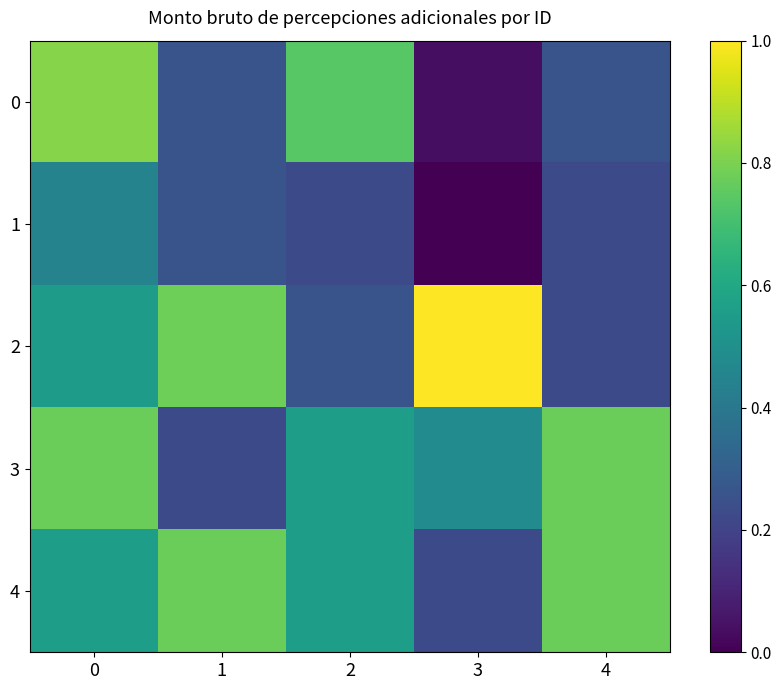

Reading left to right, list all the values displayed in this chart.

0: 0=0.8	1=0.3	2=0.7	3=0.0	4=0.3
1: 0=0.4	1=0.3	2=0.2	3=0.0	4=0.2
2: 0=0.6	1=0.8	2=0.3	3=1.0	4=0.2
3: 0=0.8	1=0.2	2=0.6	3=0.5	4=0.8
4: 0=0.6	1=0.8	2=0.6	3=0.2	4=0.8